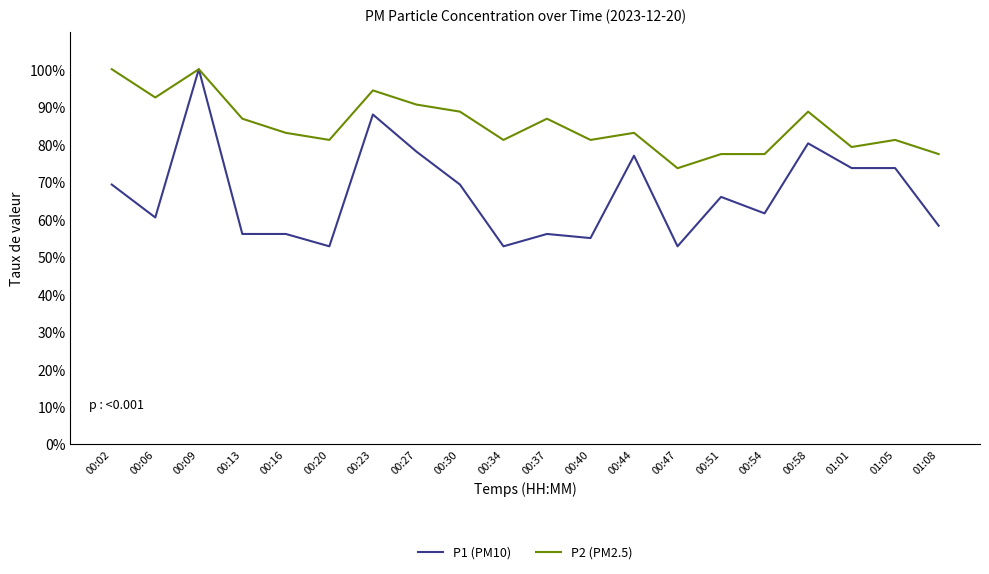

What is the maximum value for P2 (PM2.5)?

100.0